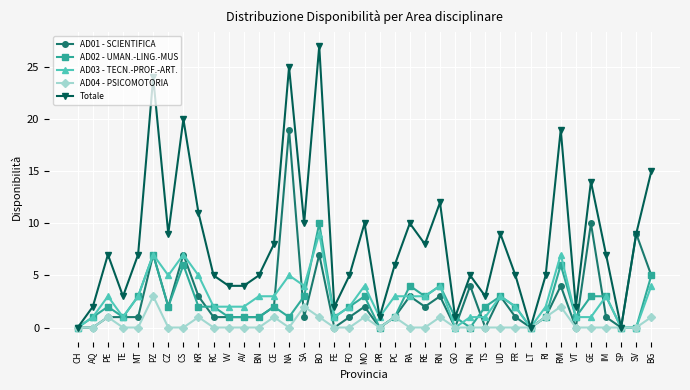

Is it true that AD02 - UMAN.-LING.-MUS equals 6 at PR?

False